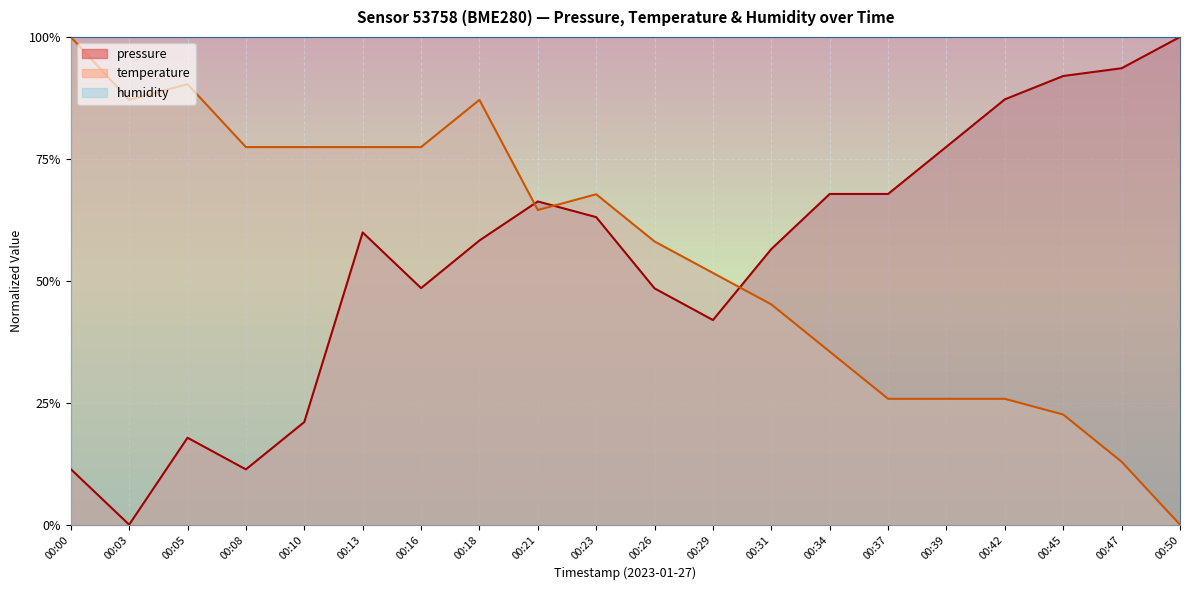

What is the average value of the pressure series?

0.5